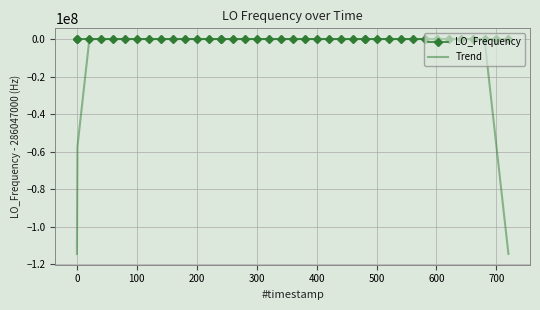

What is the lowest value of the Trend series?

-114418799.8